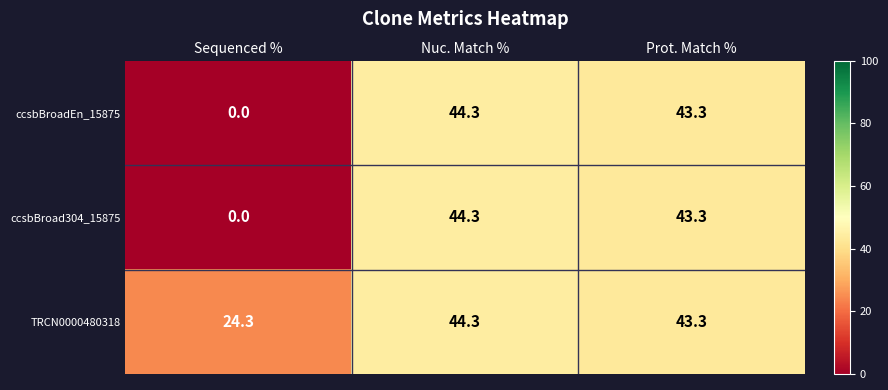

Rank the categories by ccsbBroad304_15875 value from lowest to highest.

Sequenced %, Prot. Match %, Nuc. Match %